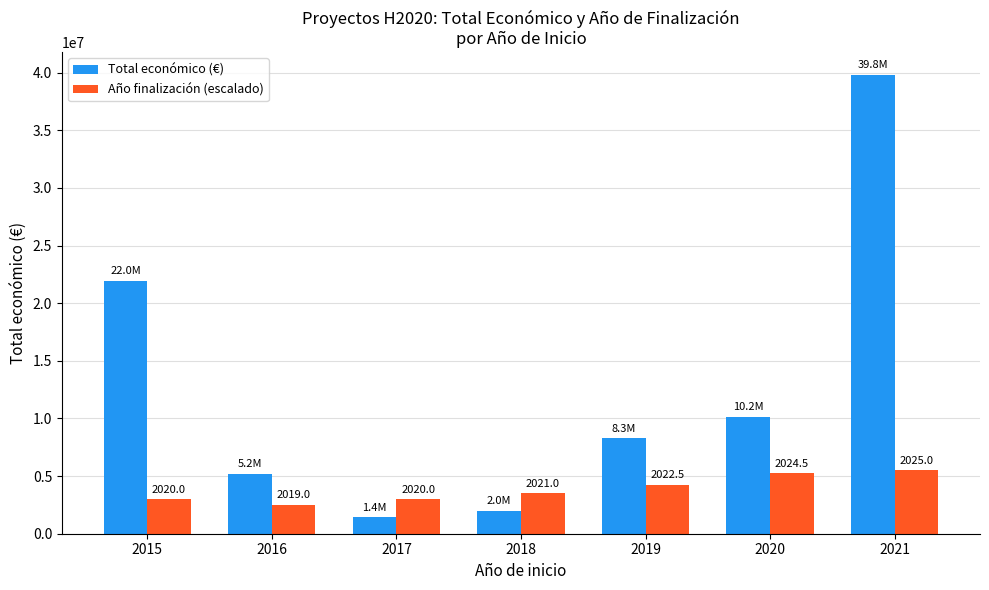

What are all the series names shown in the legend?

Total económico (€), Año finalización (escalado)